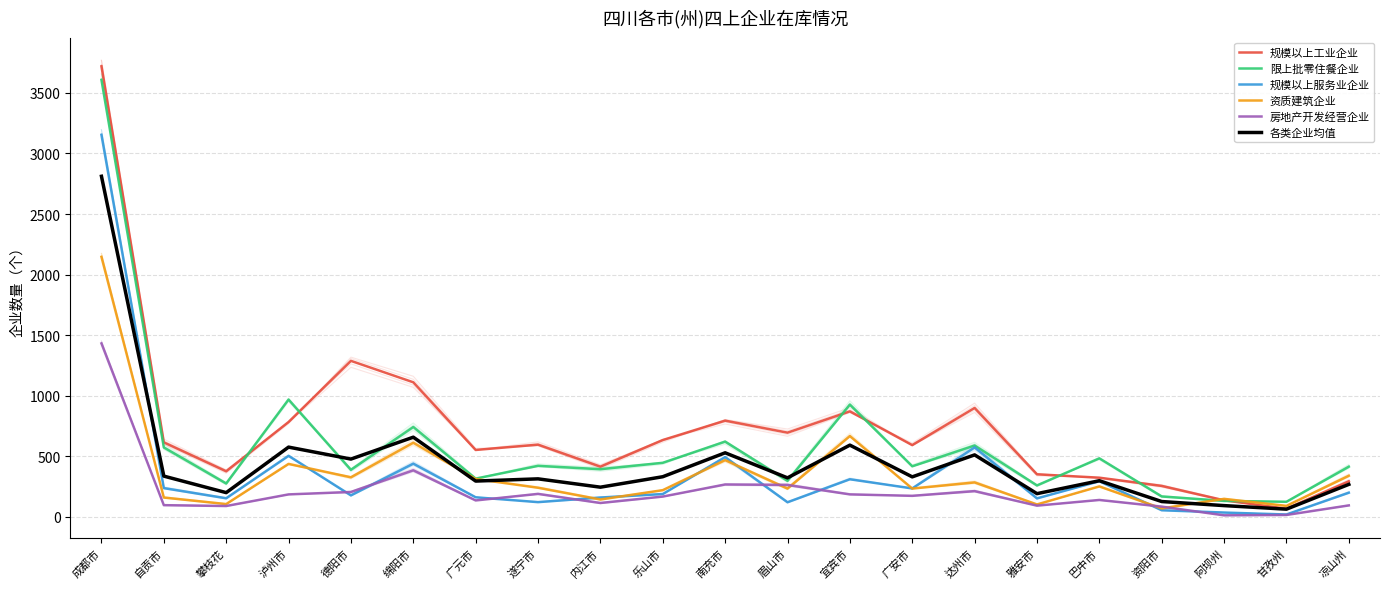

Rank the series at 巴中市 from lowest to highest value.

房地产开发经营企业, 资质建筑企业, 规模以上服务业企业, 各类企业均值, 规模以上工业企业, 限上批零住餐企业